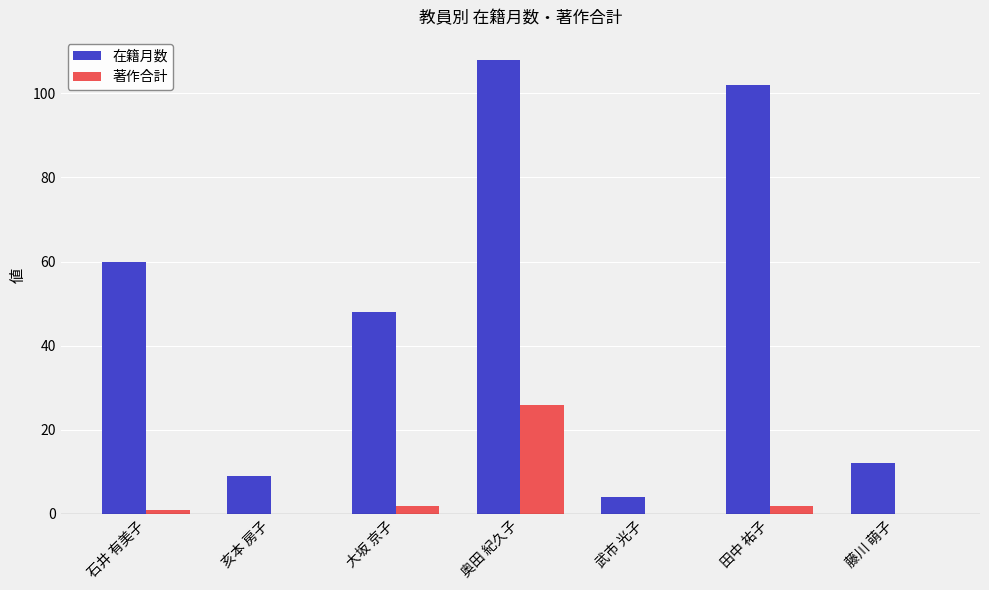

Between 亥本 房子 and 奥田 紀久子, which series saw the biggest shift?

在籍月数